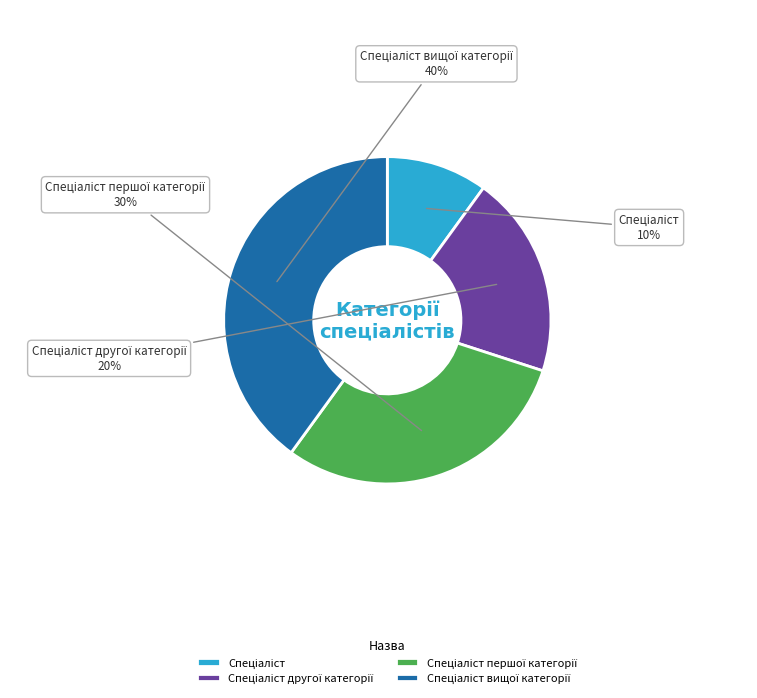

How many slices are in this pie chart?

4